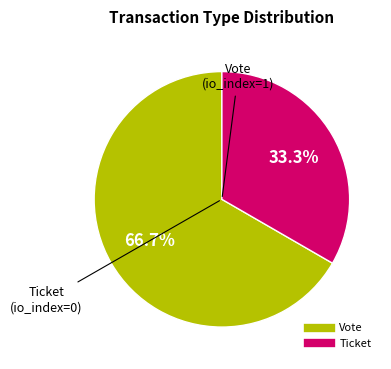

Is there a majority slice in this chart?

Yes